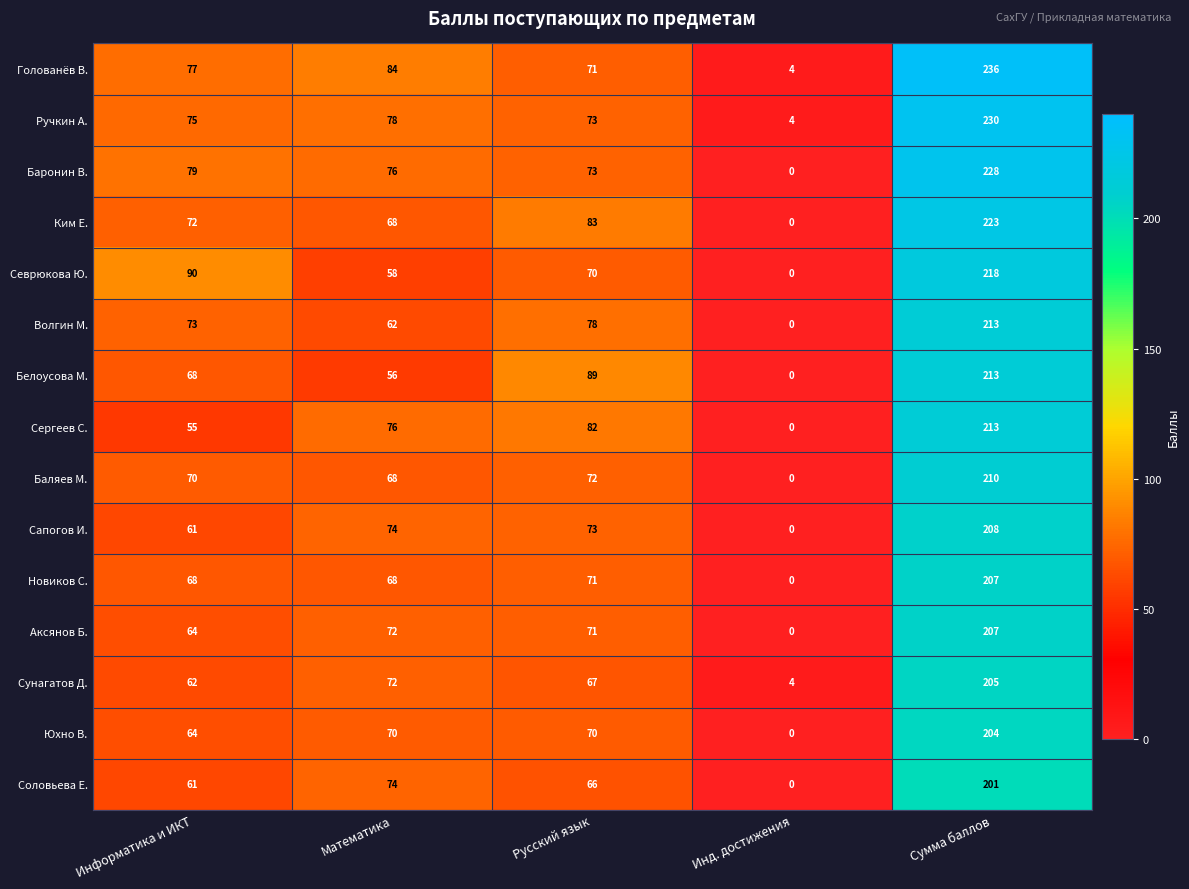

How many values in the Сергеев С. series are below 76?

2